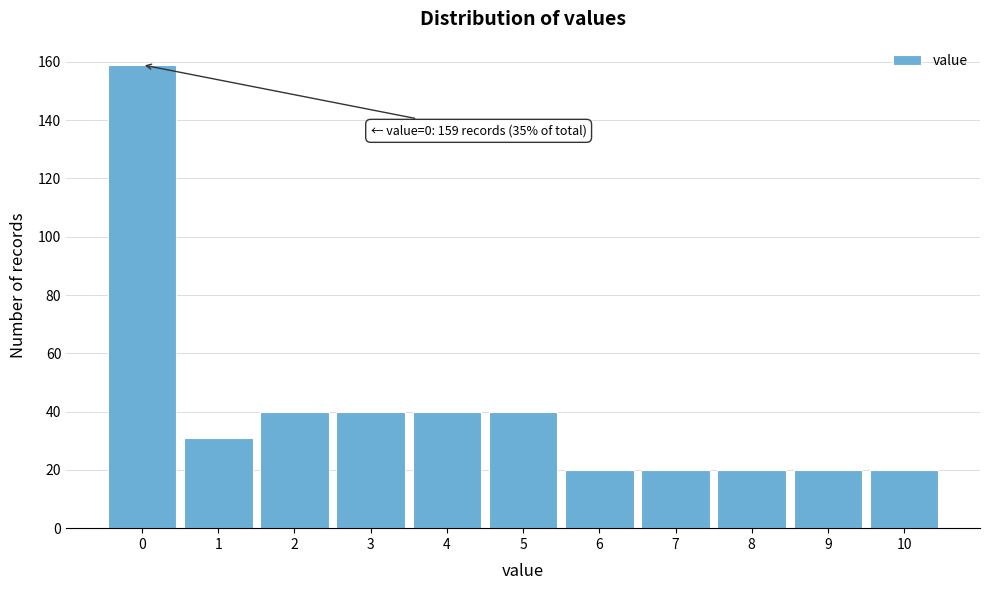

Reading right to left, what are all the values shown in this chart?

10=20	9=20	8=20	7=20	6=20	5=40	4=40	3=40	2=40	1=31	0=159